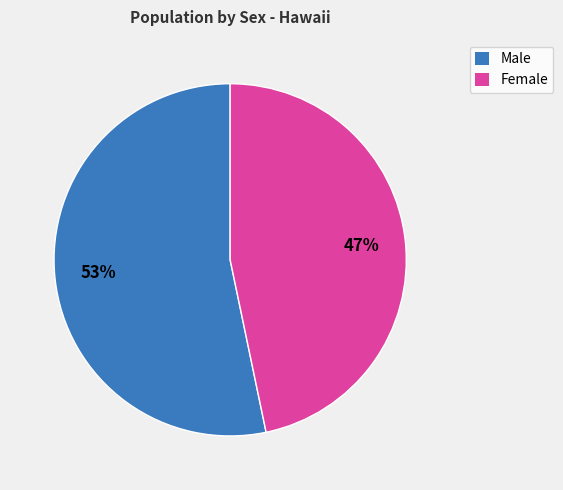

To the nearest percent, what is the average slice percentage?

50%